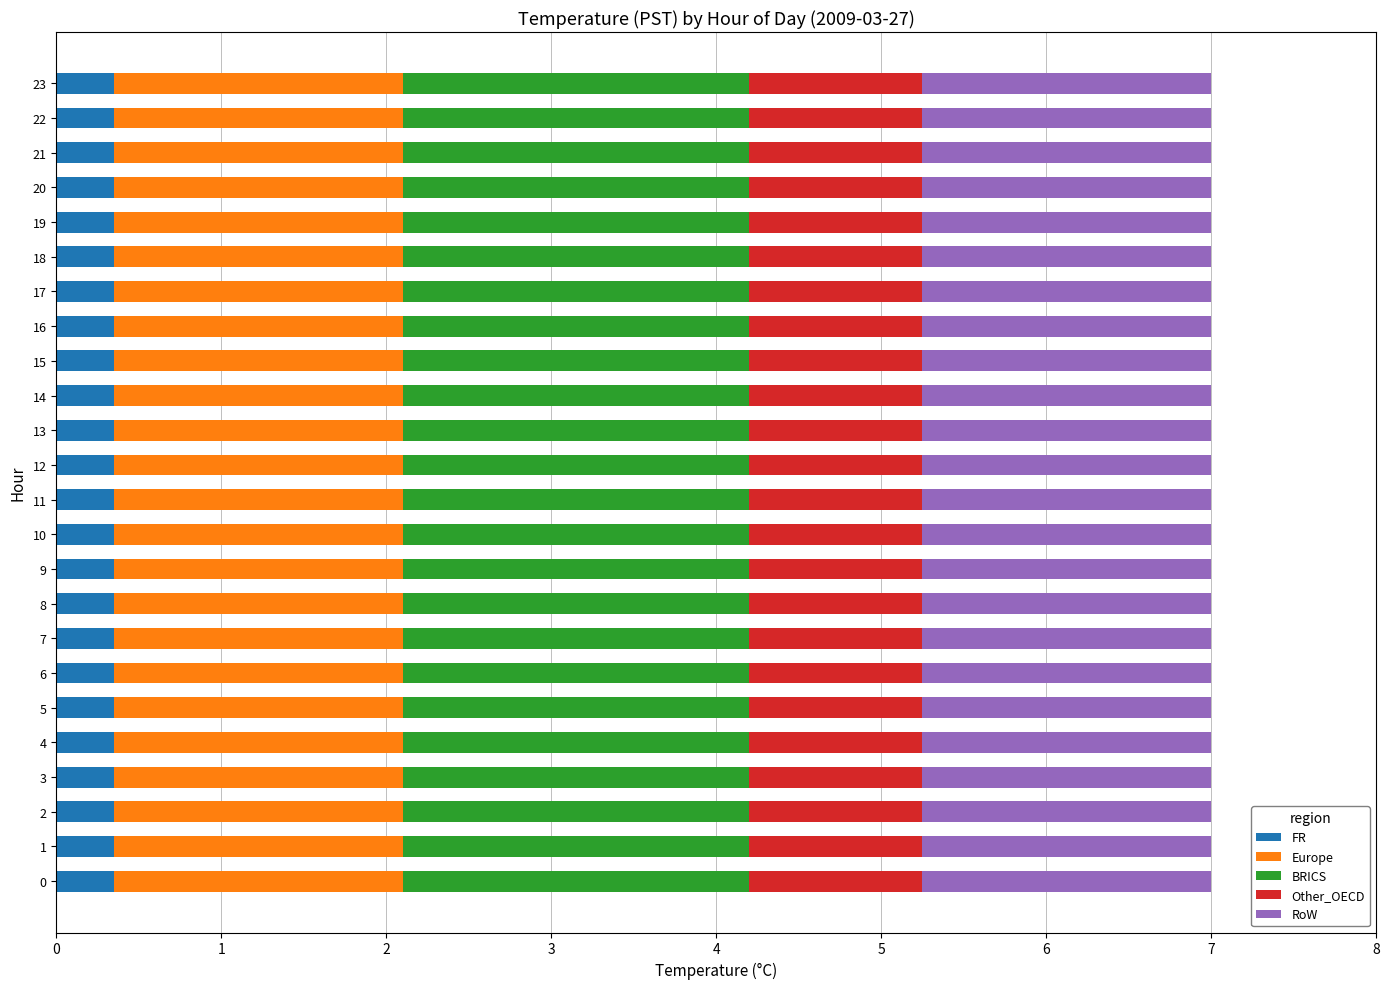

What is the total value across all series at 9?

7.0